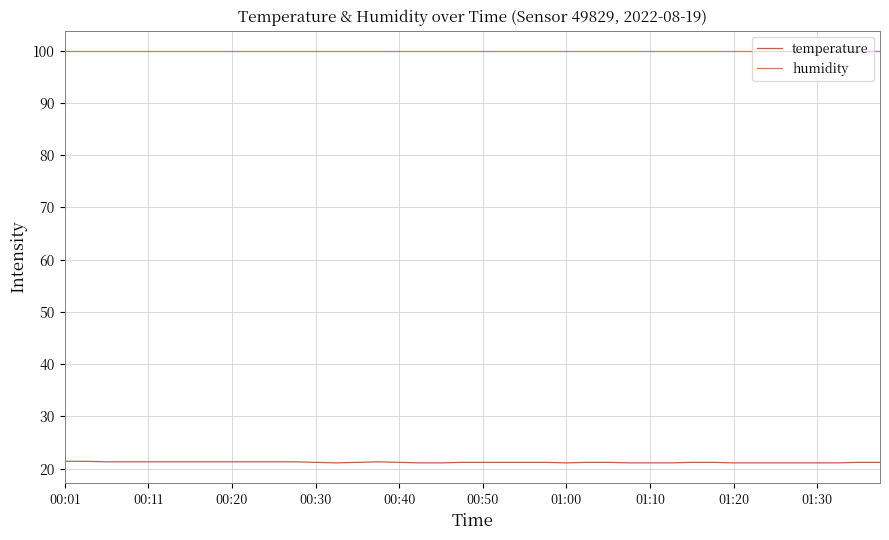

True or false: humidity and temperature cross at least once.

False